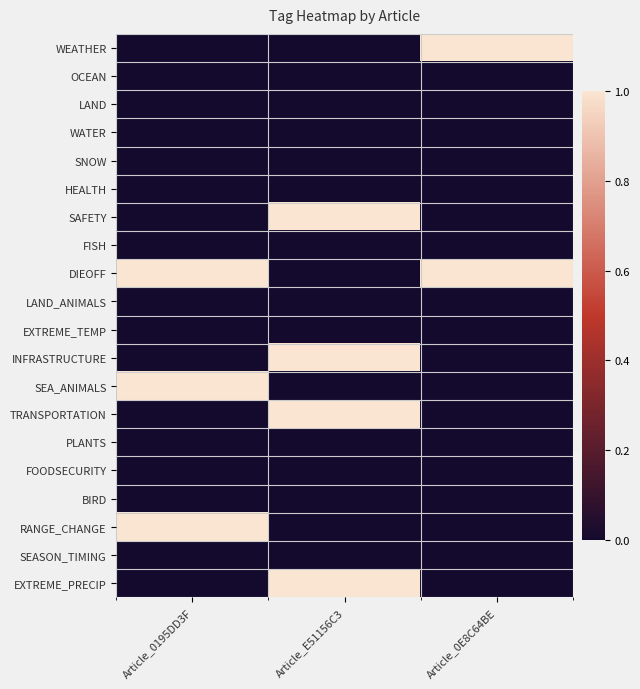

What is the total value across all series at Article_0195DD3F?

3